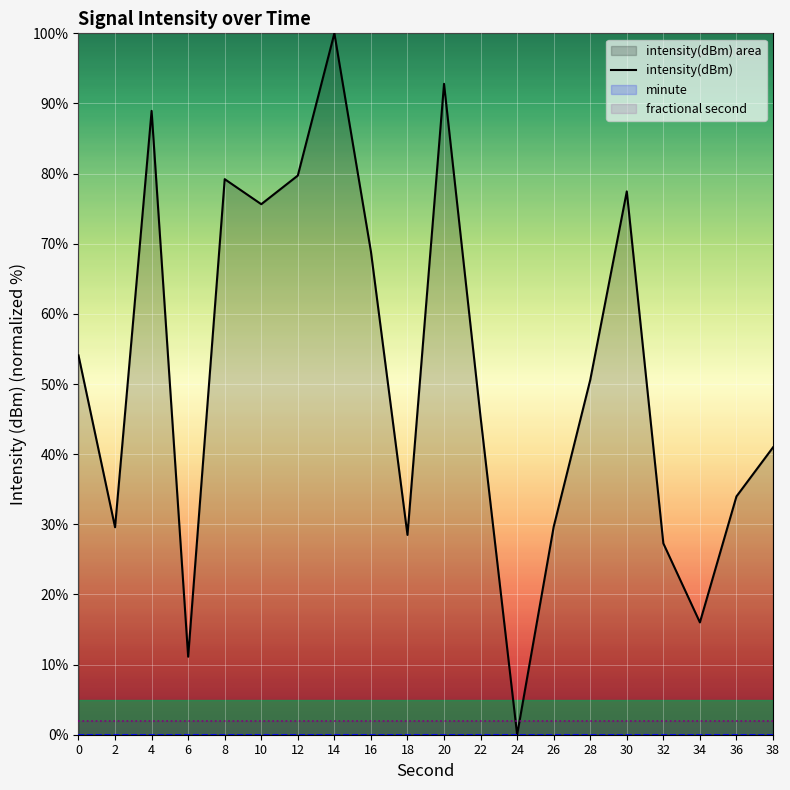

What is the change in value from 12 to 34?

-63.7